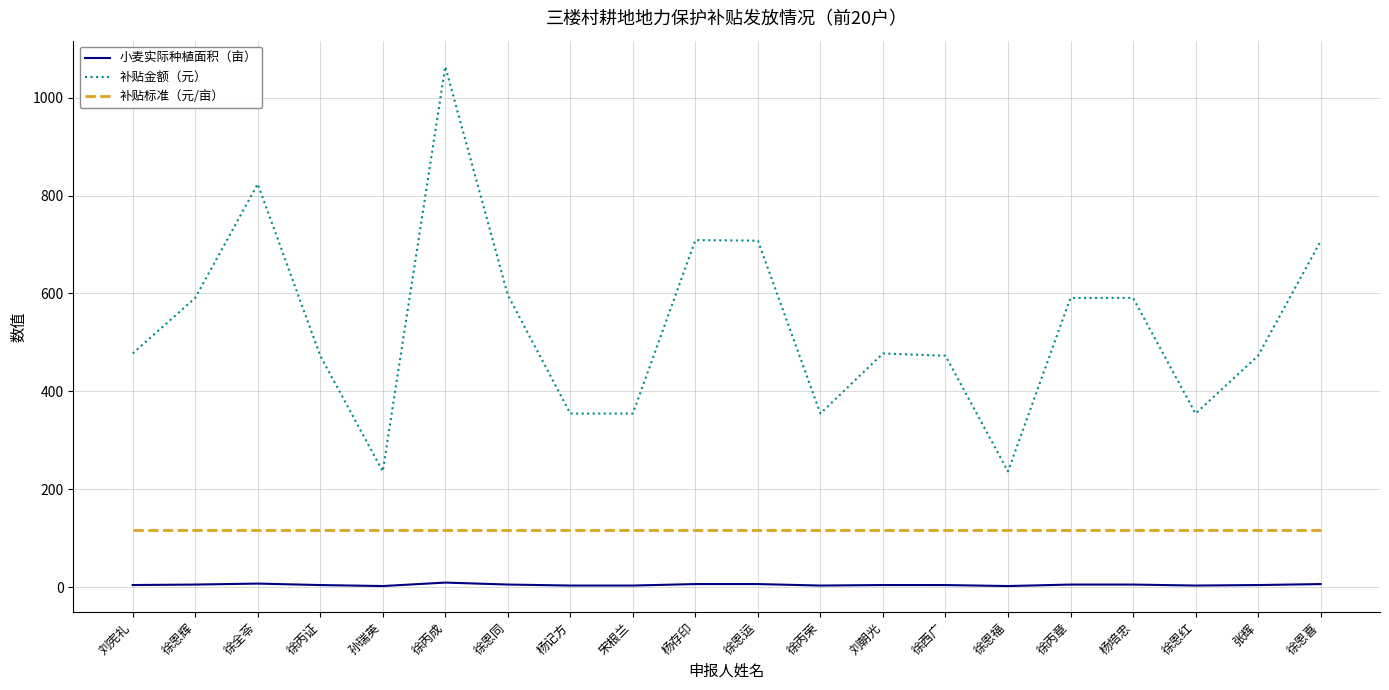

List the series in order of their overall mean, lowest first.

小麦实际种植面积（亩）, 补贴标准（元/亩）, 补贴金额（元）